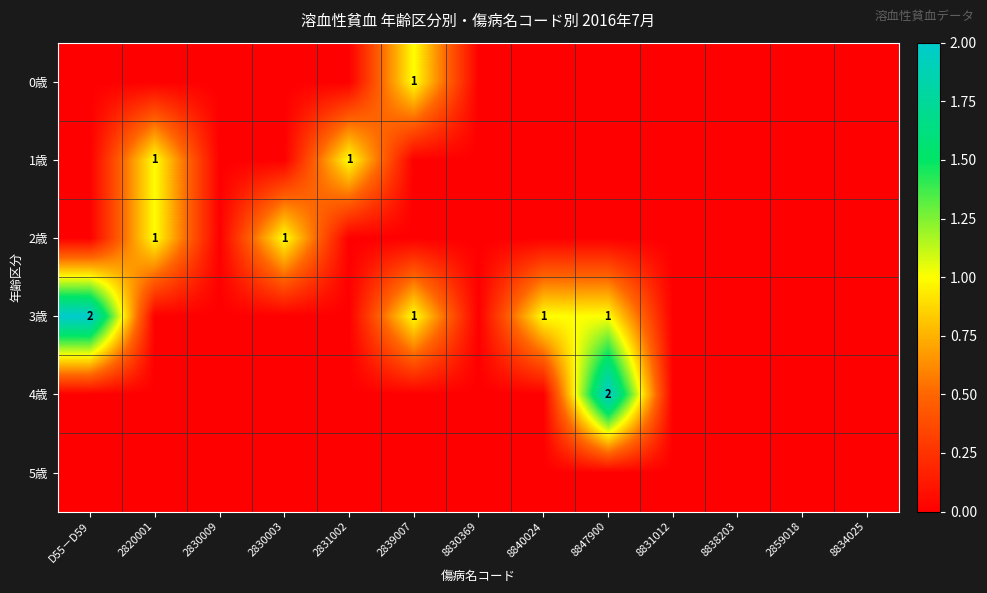

Count the 0歳 values in the range 0 to 1.

13